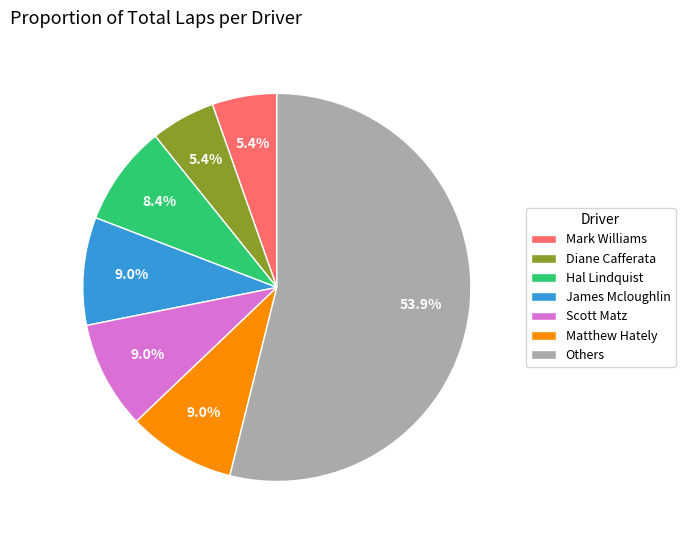

What is the total percentage of Matthew Hately and Scott Matz?

18.0%